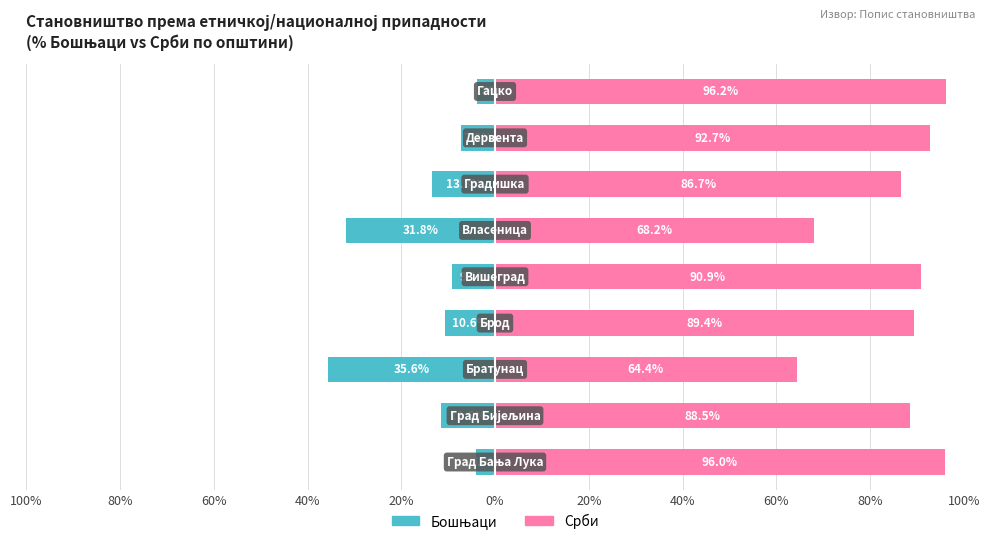

What is the smallest value displayed?

-35.6